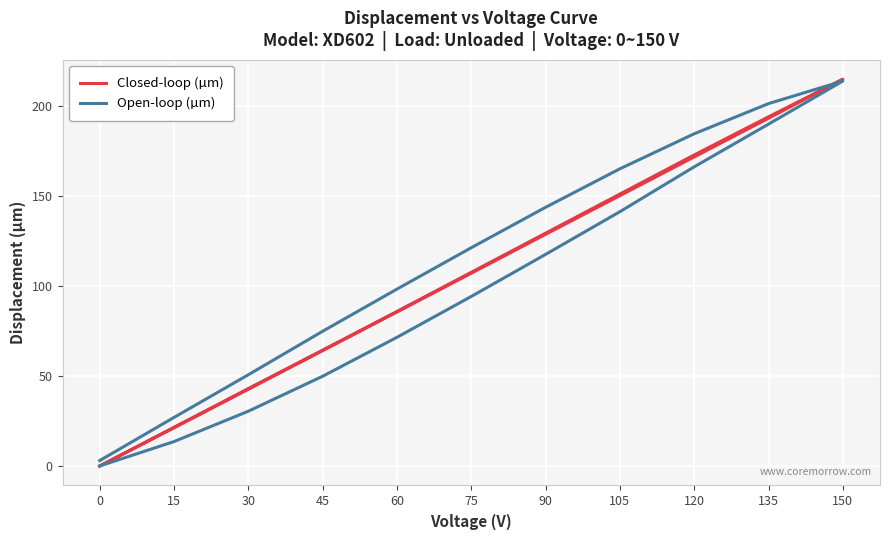

Which series has the largest total across all categories?

Open-loop (µm)